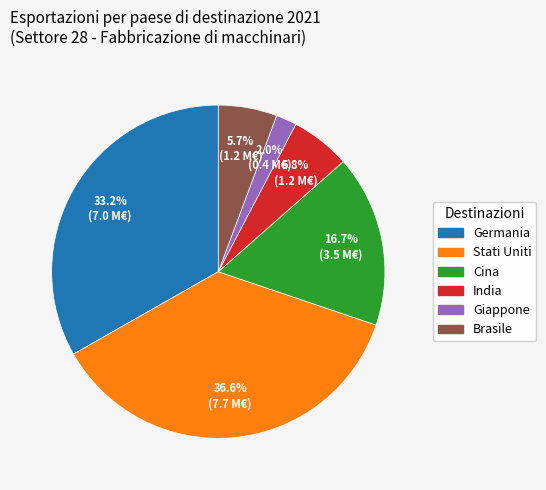

Between Cina and Brasile, which is larger?

Cina